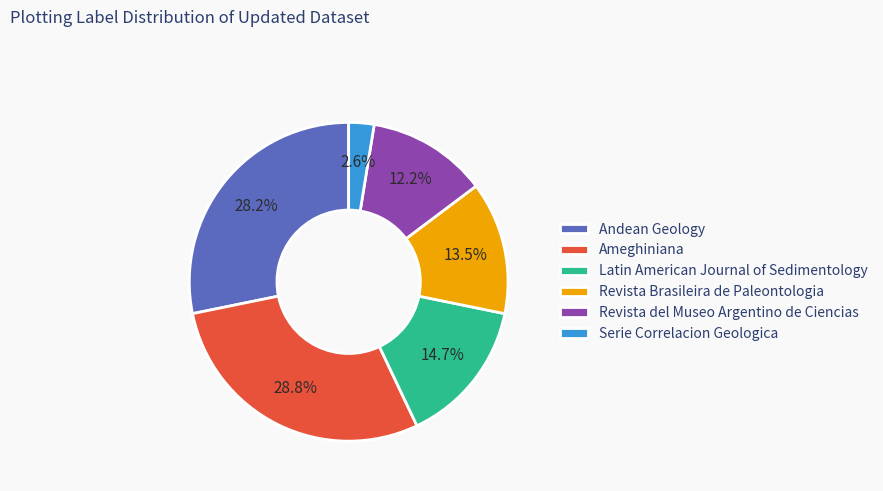

Which has a higher value, Revista del Museo Argentino de Ciencias or Andean Geology?

Andean Geology